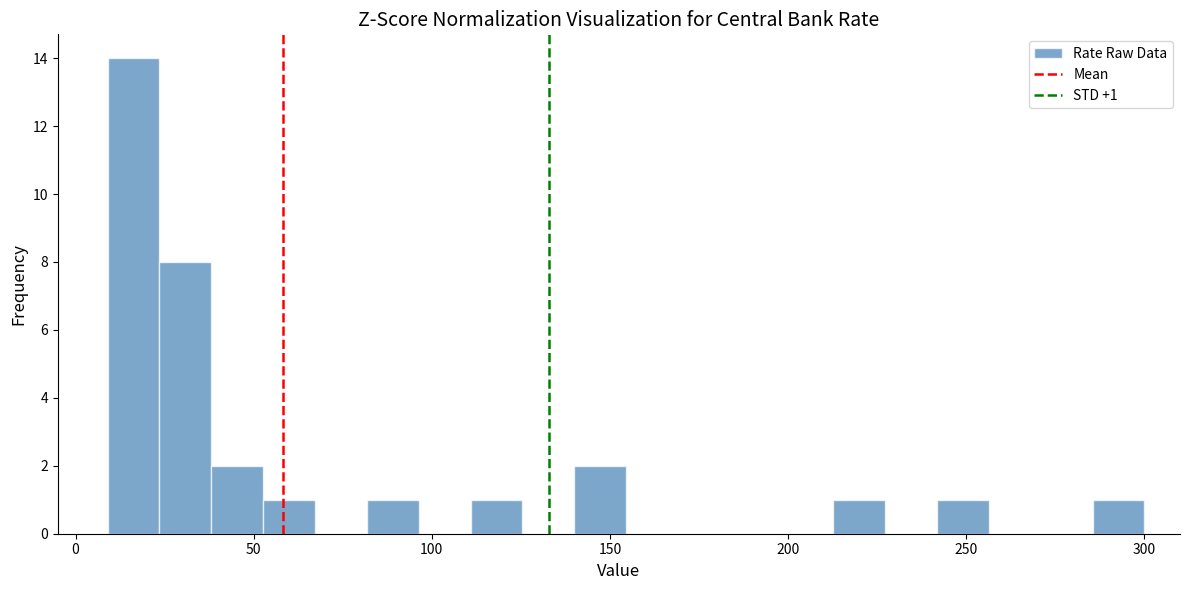

Around what value on the x-axis is the tallest bar? Give the approximate position of its centre, as read against the axis.

15